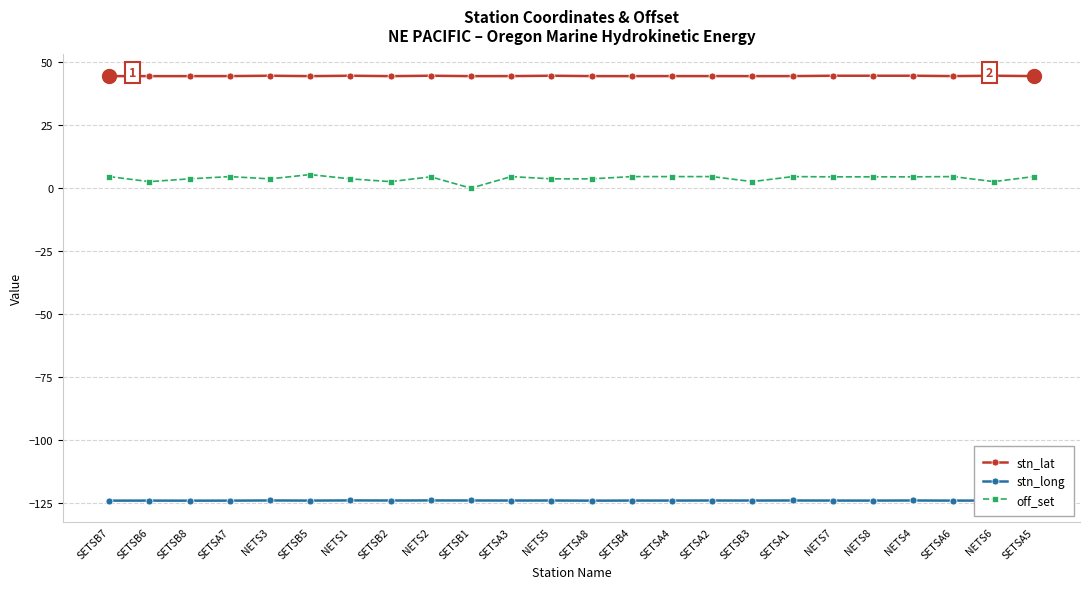

True or false: off_set has more than 2 interior local peaks.

True